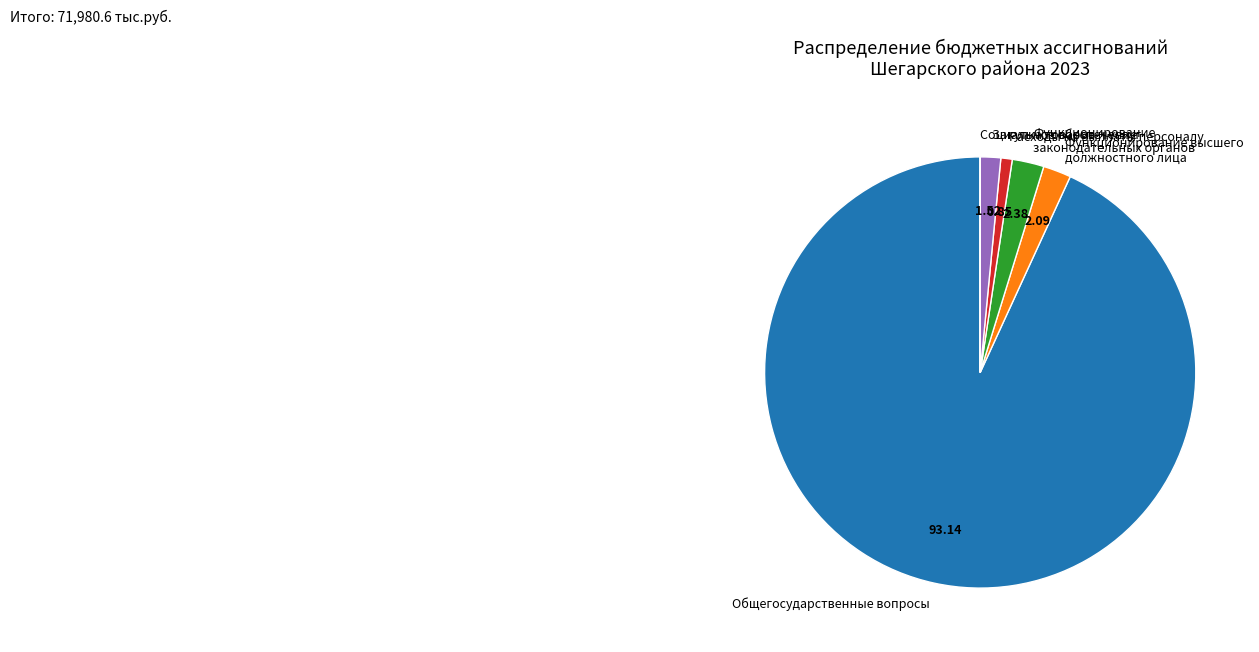

Do Общегосударственные вопросы and Расходы на выплаты персоналу together represent more than half of the pie?

Yes